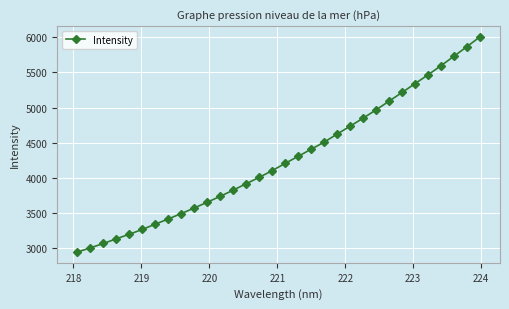

What is the minimum value shown in the chart?

2942.0